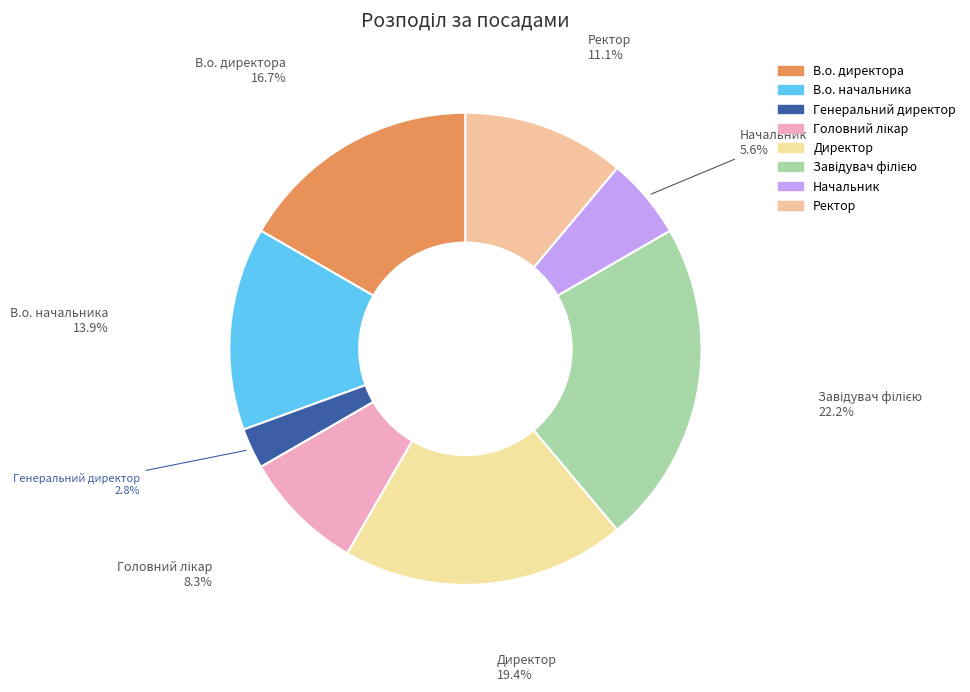

Combined, do Директор and Начальник account for over 50%?

No